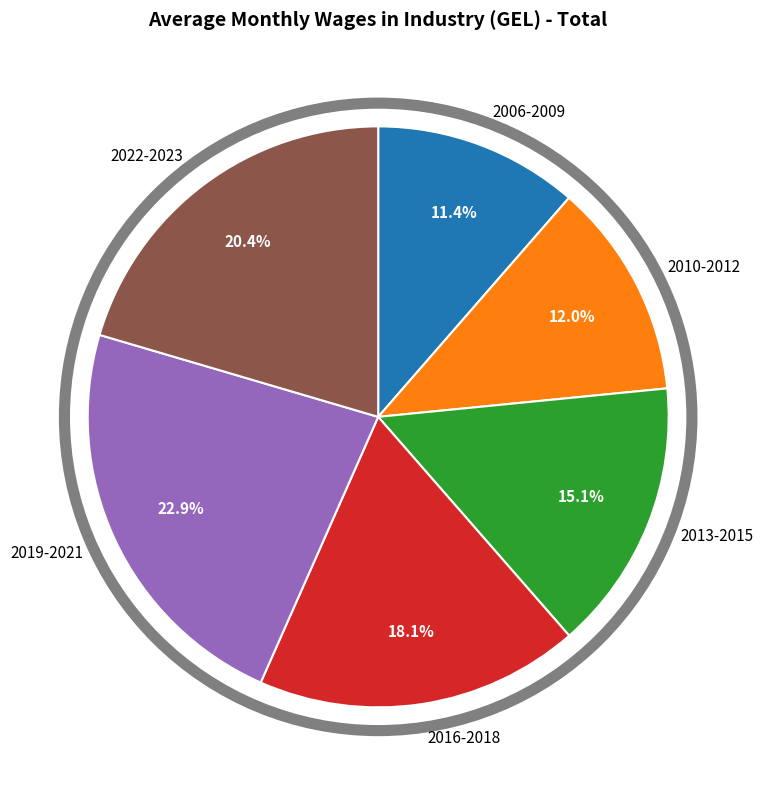

What portion of the pie excludes 2022-2023?

79.6%